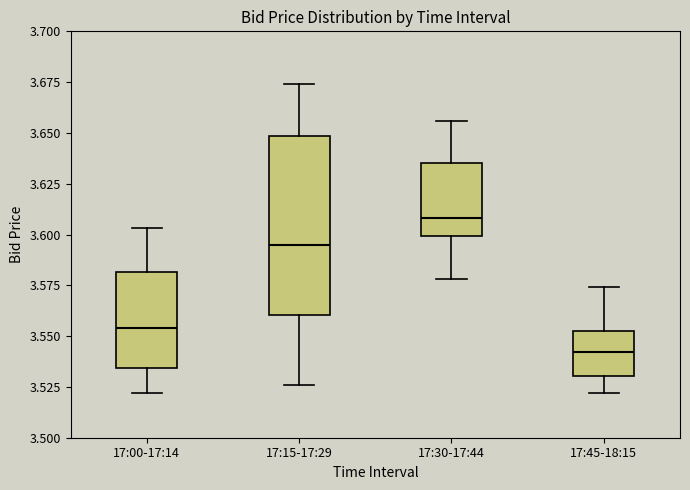

Which box's median line is the lowest?

17:45-18:15